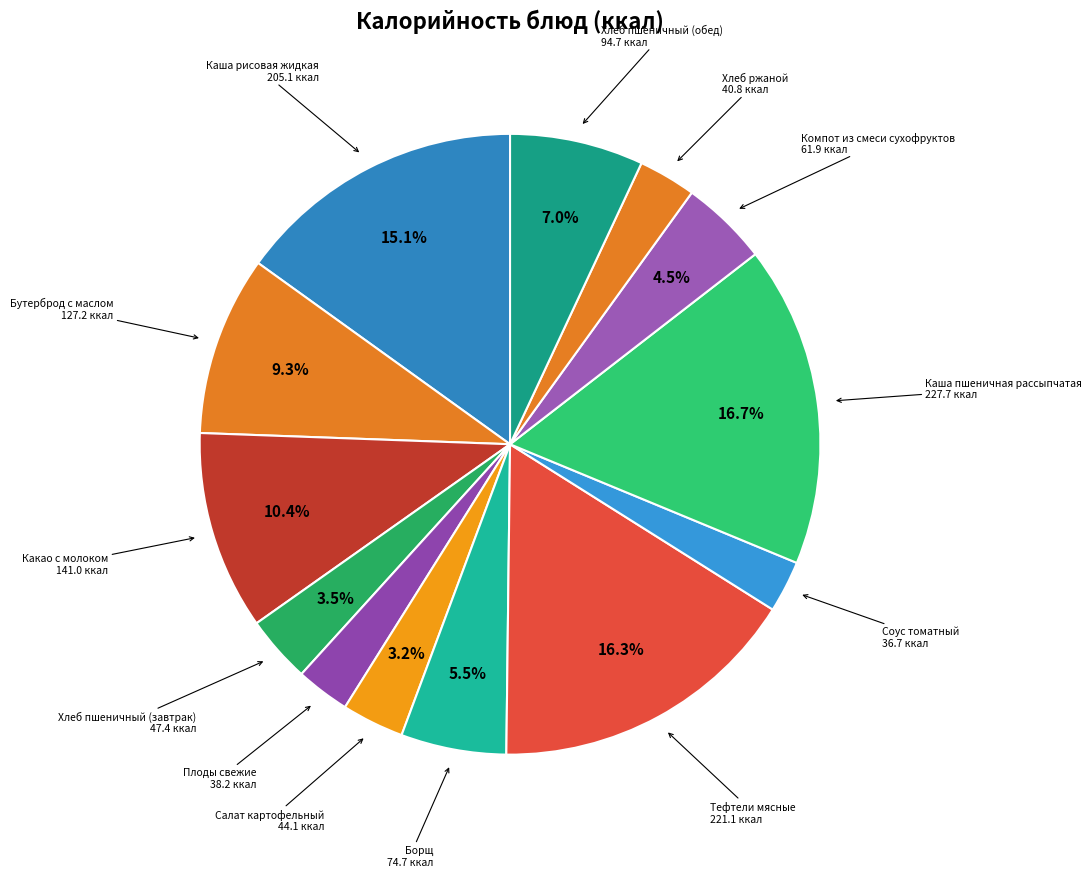

What is the total percentage of Хлеб пшеничный (обед) and Салат картофельный?

10.2%